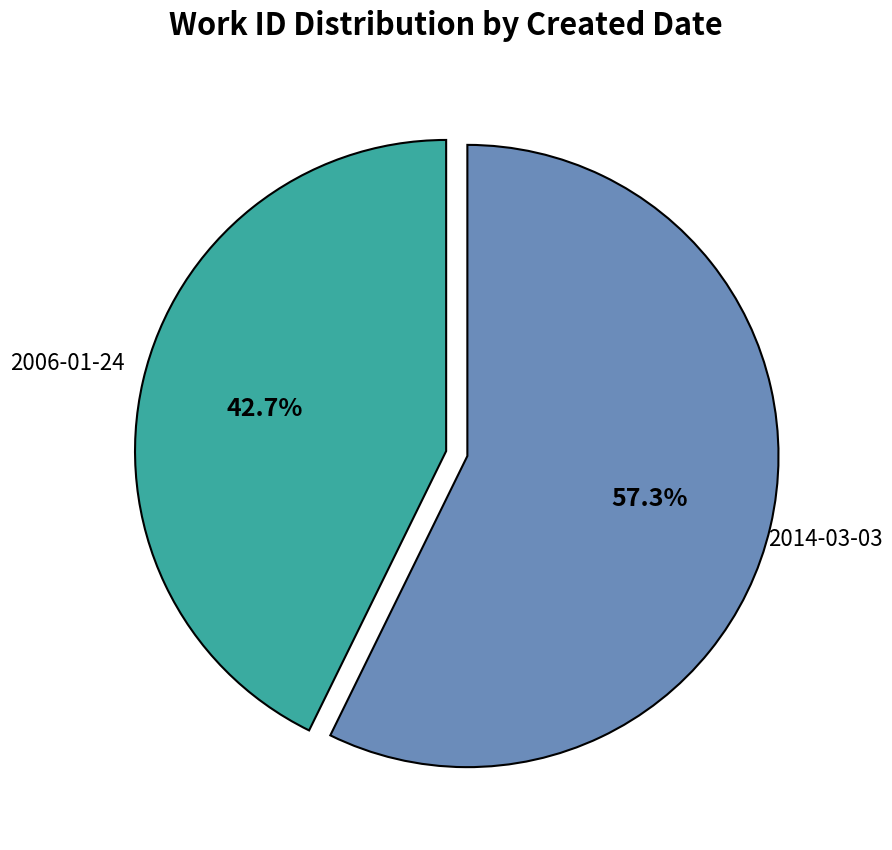

Is there a majority slice in this chart?

Yes